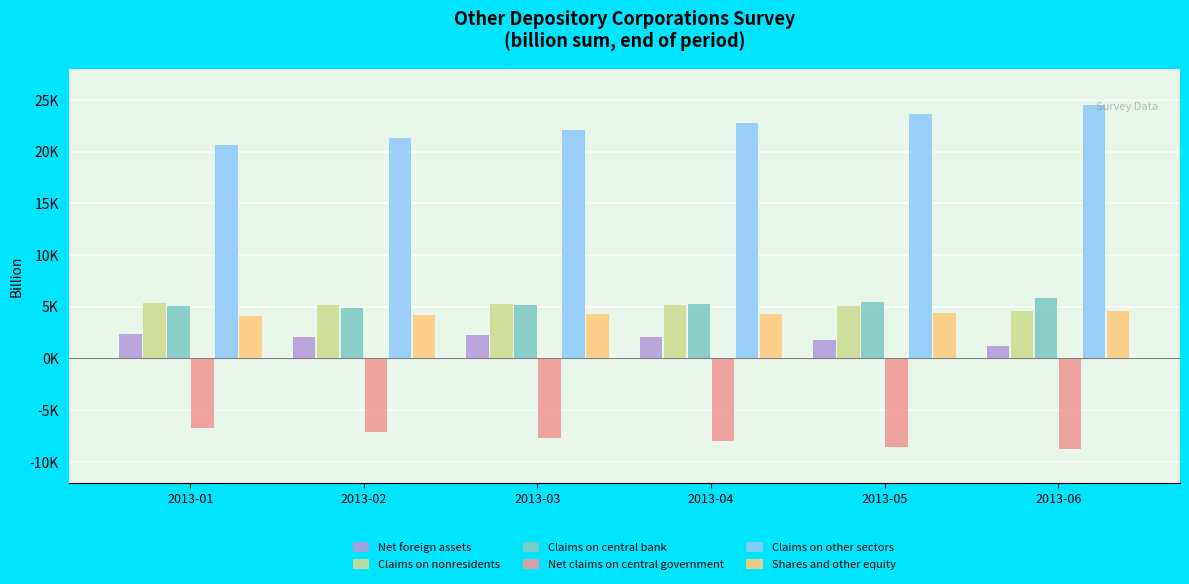

What are all the series names shown in the legend?

Net foreign assets, Claims on nonresidents, Claims on central bank, Net claims on central government, Claims on other sectors, Shares and other equity